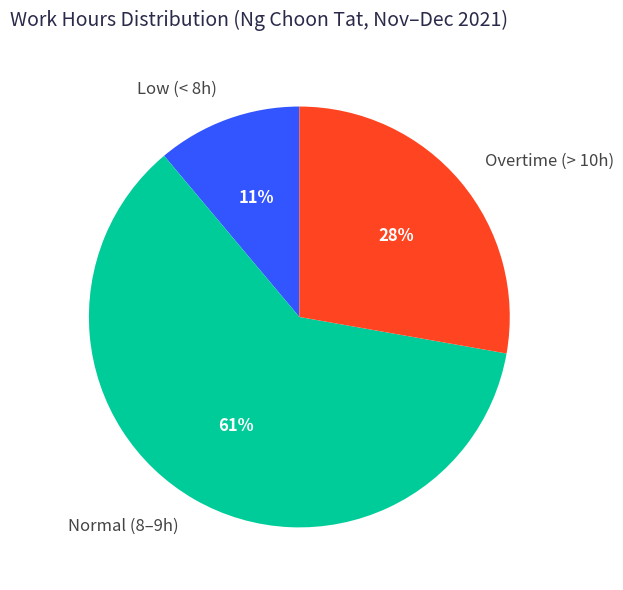

What percentage is the Normal (8–9h) slice, to the nearest percent?

61%